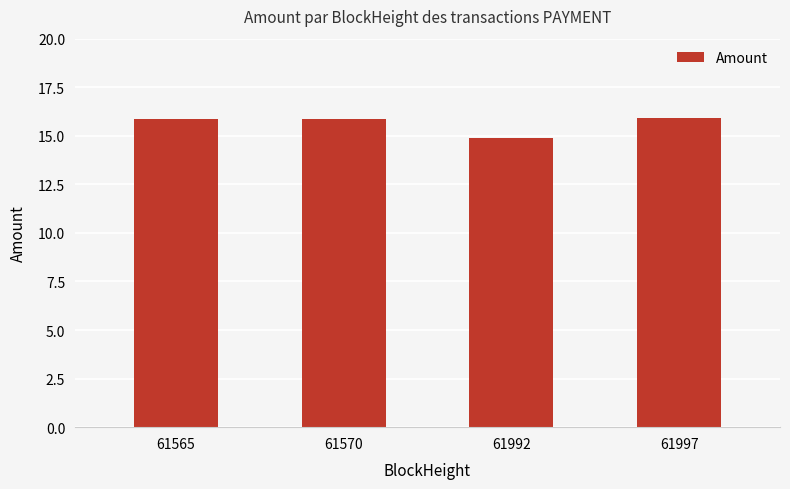

Does the chart contain stacked bars?

No